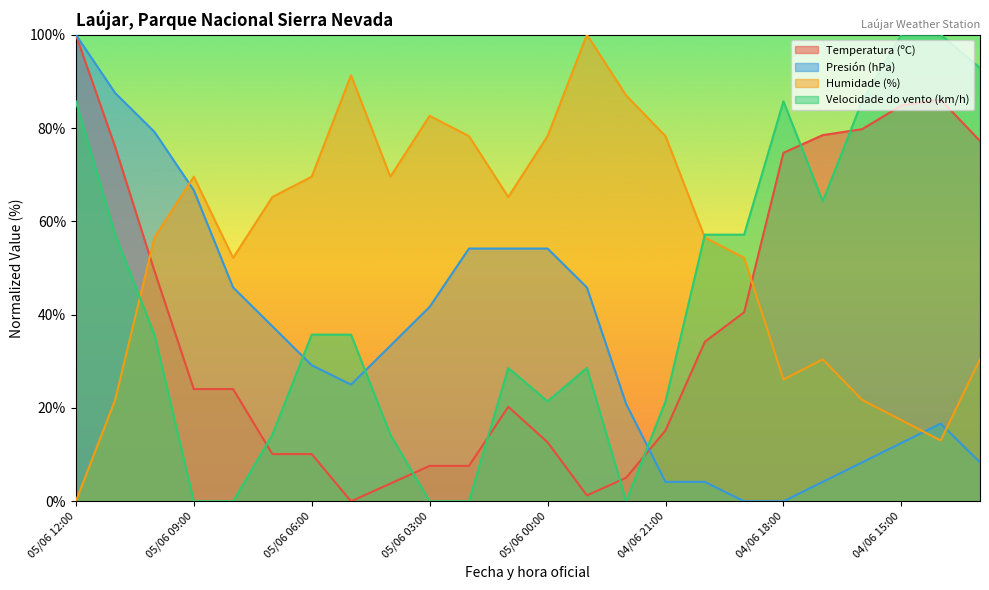

How many interior local peaks does the Temperatura (ºC) series have?

2